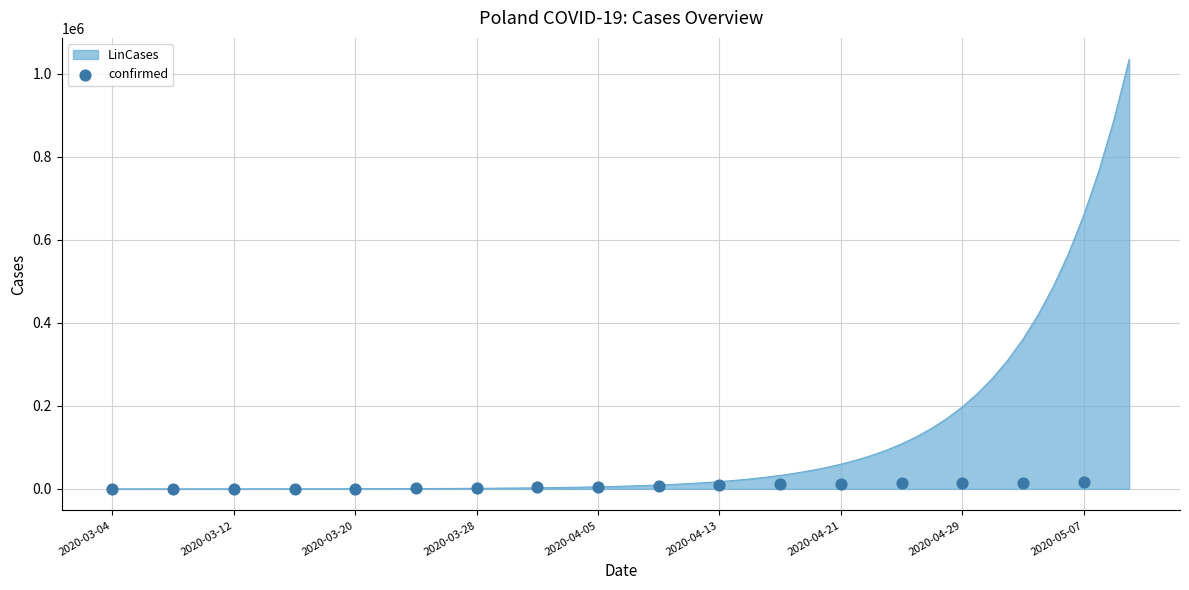

What is the maximum value for LinCases?

1034984.0